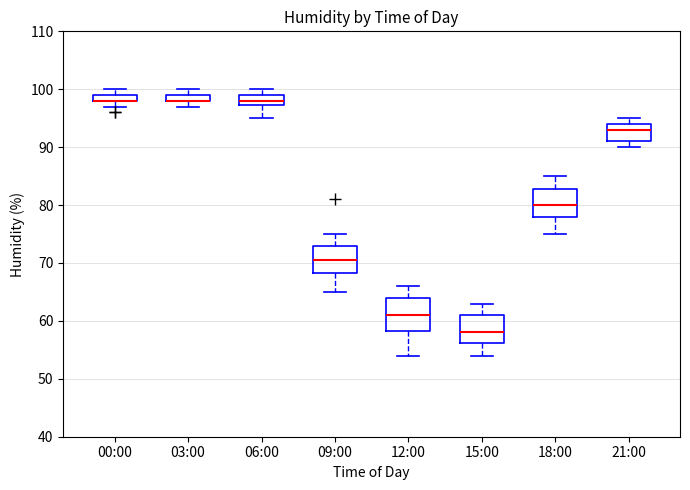

Where is the lower edge of the box for 00:00 on the y-axis? The values are not printed on the chart, so give them approximately, as read against the axis.

98